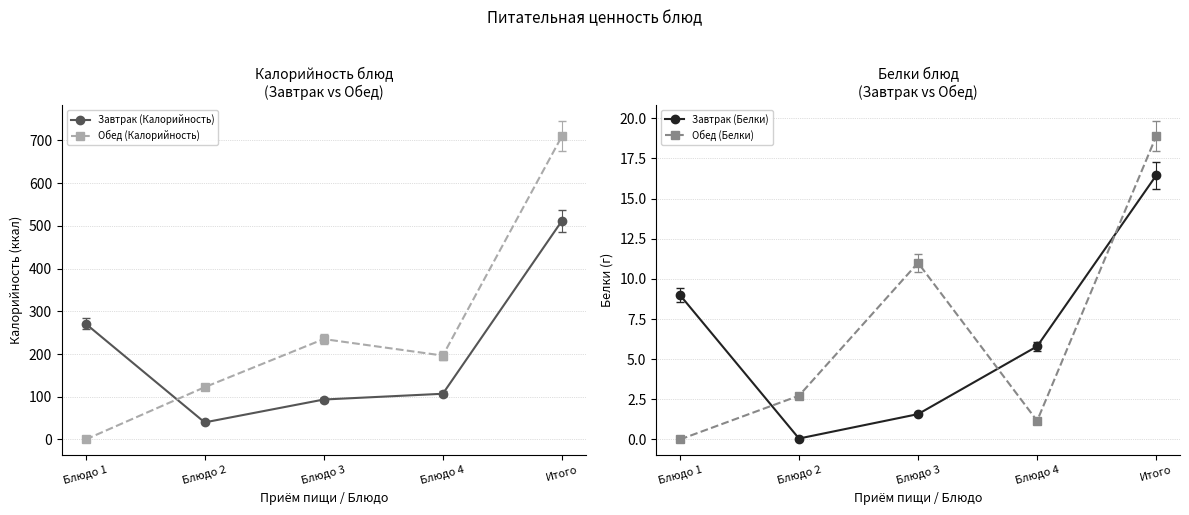

Reading left to right, what are all the values shown in this chart?

Завтрак (Калорийность): Блюдо 1=271.0	Блюдо 2=40.0	Блюдо 3=93.5	Блюдо 4=107.0	Итого=511.5
Обед (Калорийность): Блюдо 1=0.0	Блюдо 2=122.3	Блюдо 3=235.0	Блюдо 4=196.4	Итого=709.6
Завтрак (Белки): Блюдо 1=9.0	Блюдо 2=0.1	Блюдо 3=1.6	Блюдо 4=5.8	Итого=16.4
Обед (Белки): Блюдо 1=0.0	Блюдо 2=2.7	Блюдо 3=11.0	Блюдо 4=1.2	Итого=18.9